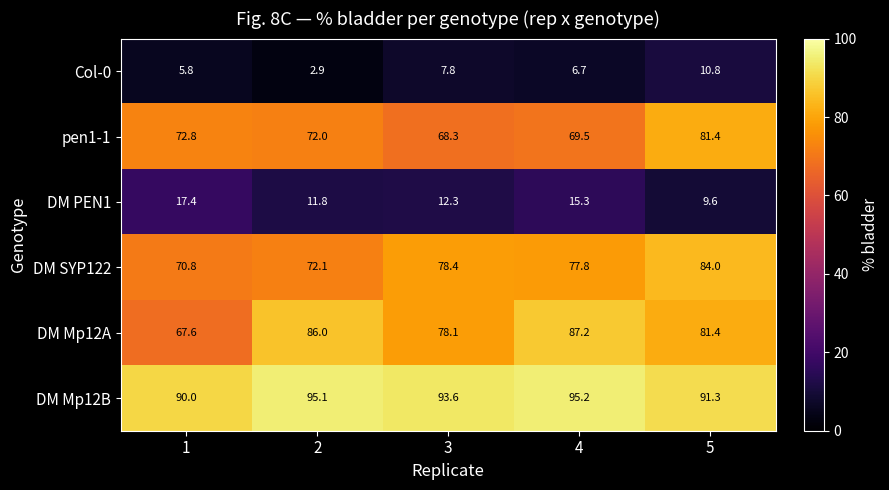

Read the DM SYP122 value at 4.

77.8